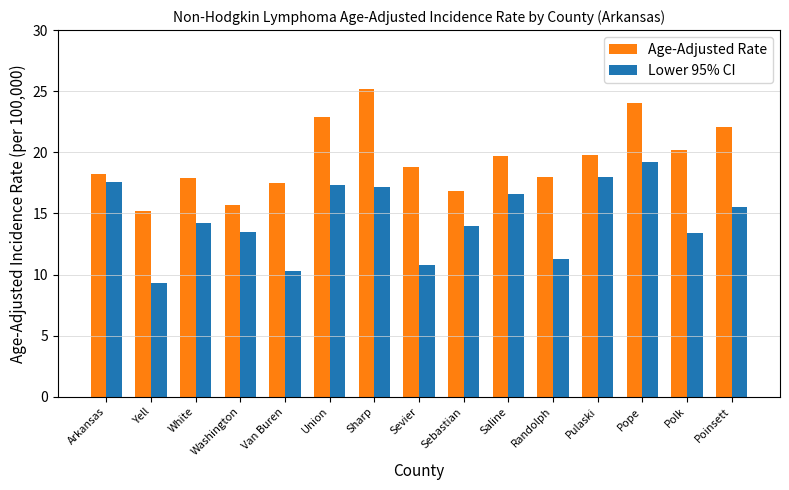

Rank the series by their maximum value, from highest to lowest.

Age-Adjusted Rate, Lower 95% CI